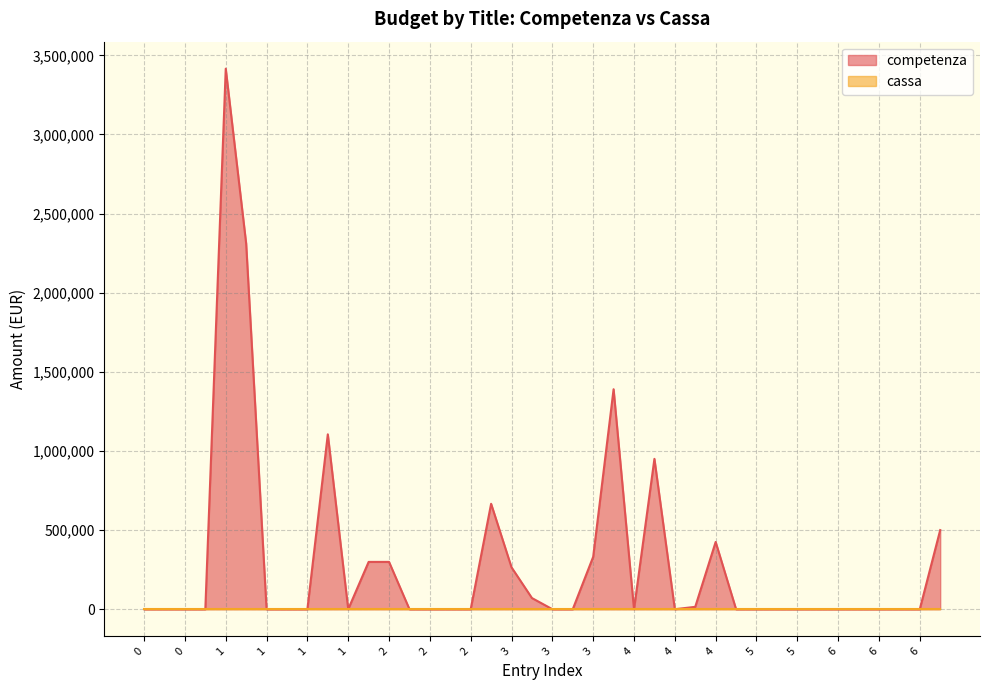

How many data points does each series have?

40